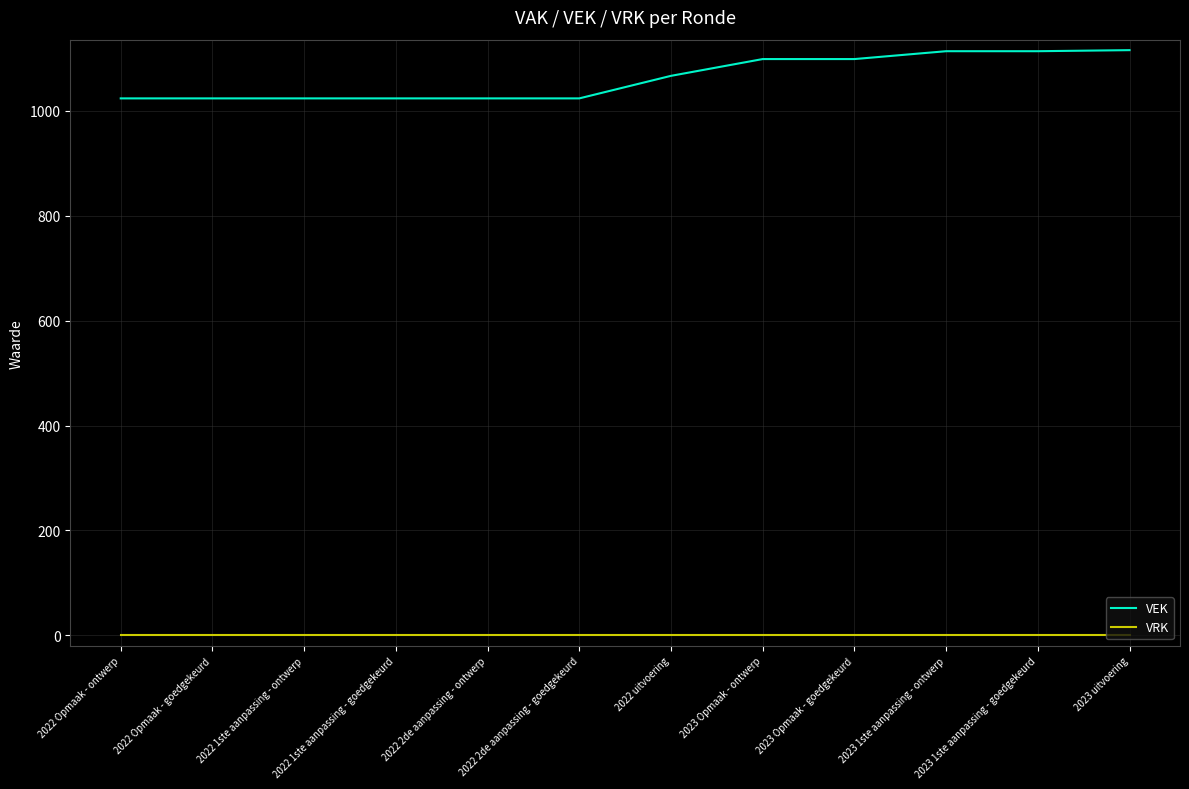

True or false: VEK and VRK cross at least once.

False